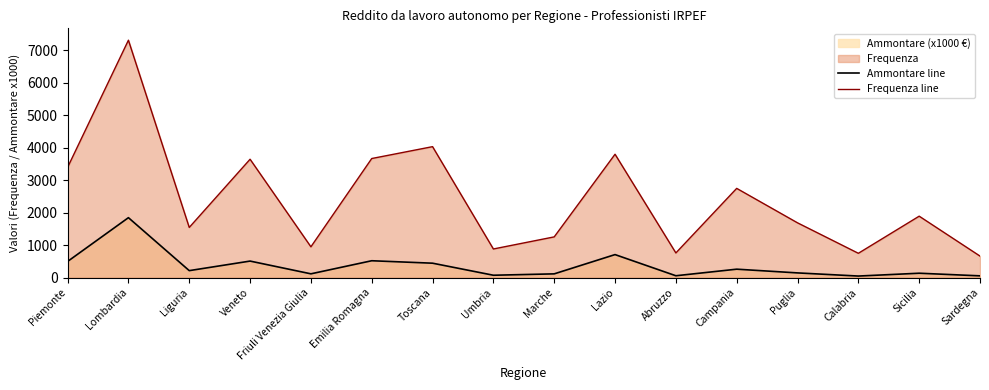

What position from the right is Sardegna?

1